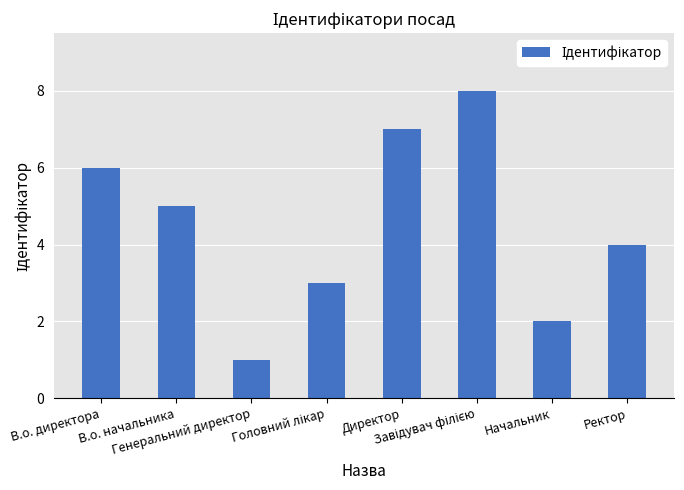

What position from the left is Начальник?

7